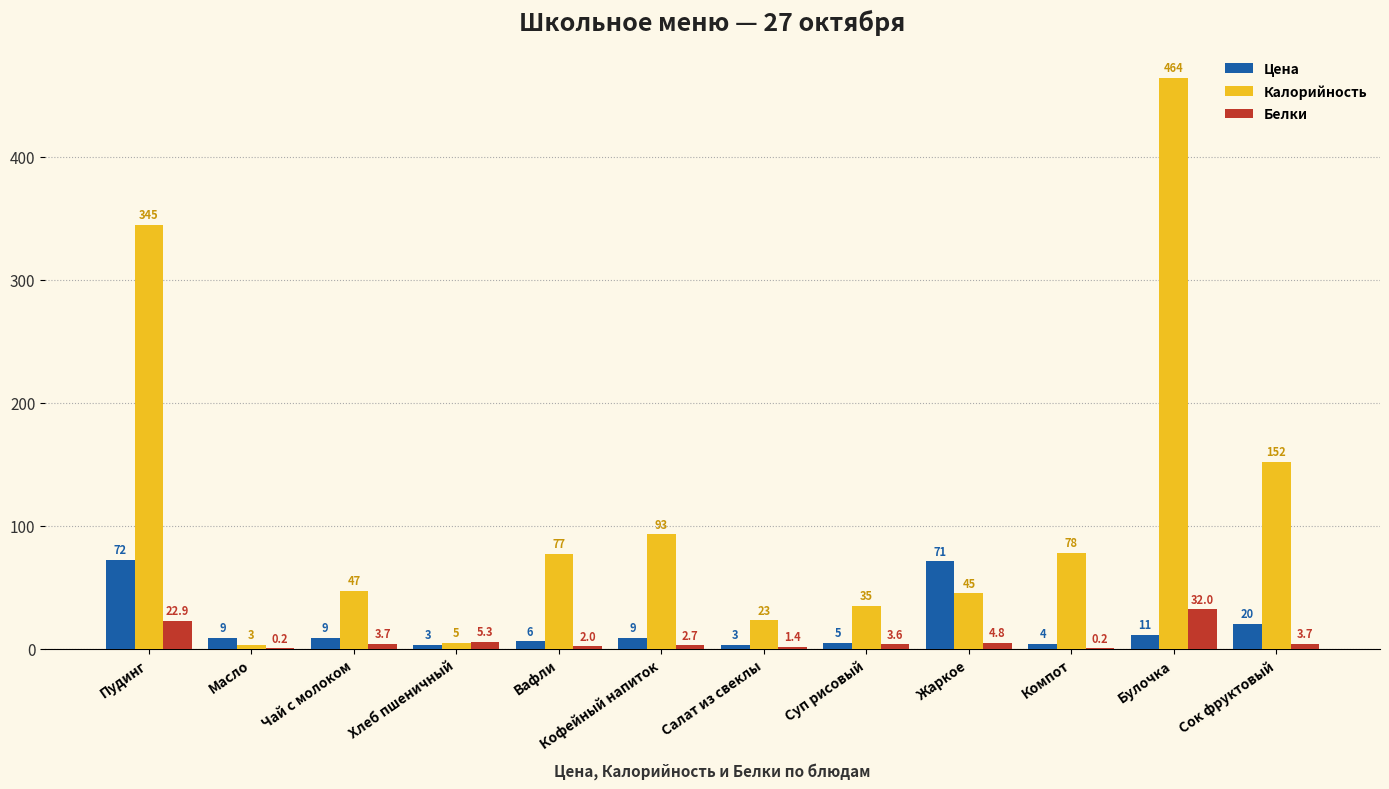

At which label is Белки closest to 16?

Пудинг